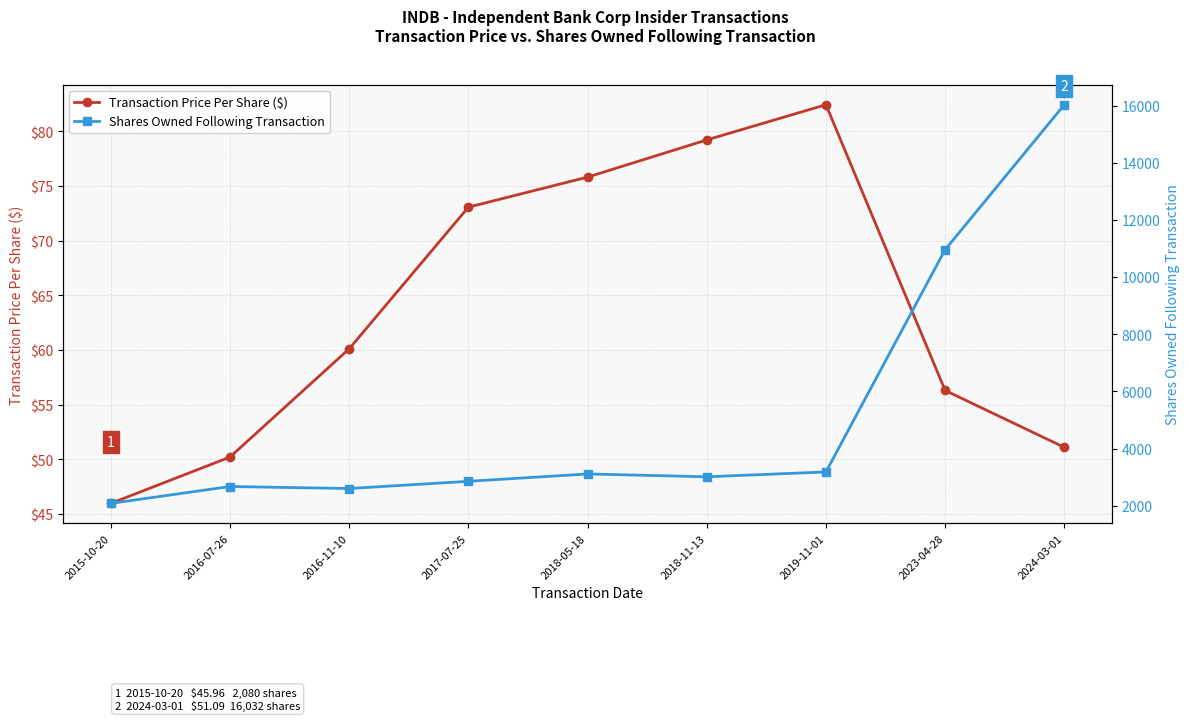

Count the number of data series in this chart.

2